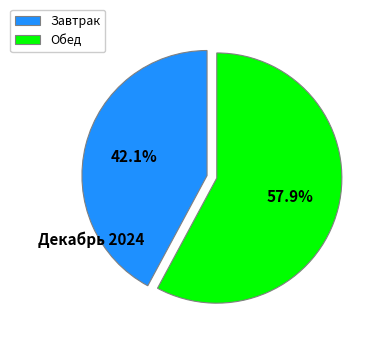

Approximately how many times larger is the value at Завтрак compared to Обед?

0.7